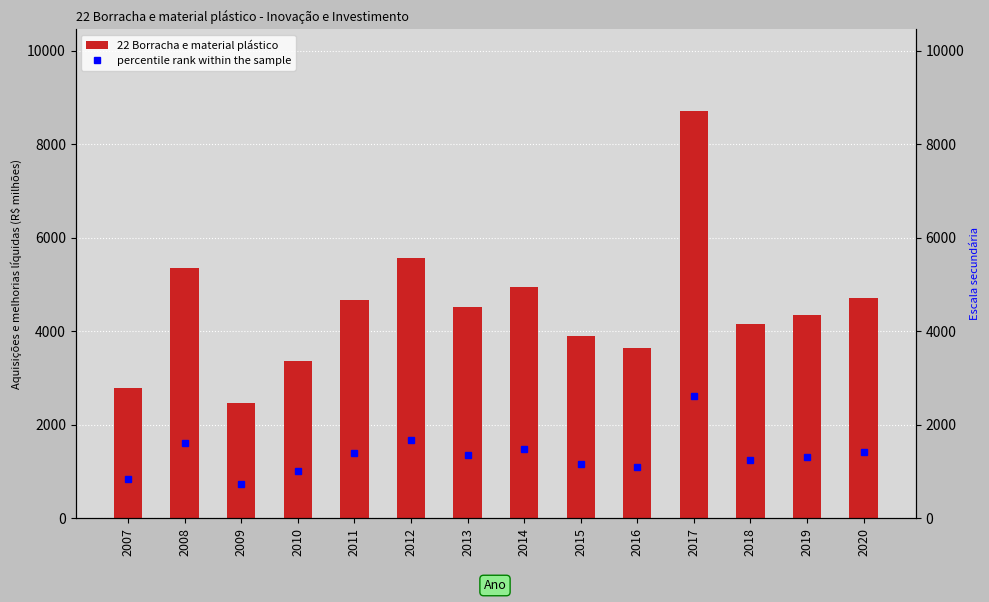

Reading left to right, extract all data points from this chart.

2007=2787.6	2008=5349.4	2009=2466.7	2010=3372.6	2011=4676.3	2012=5555.6	2013=4526.5	2014=4951.2	2015=3901.7	2016=3631.2	2017=8713.9	2018=4157.2	2019=4344.2	2020=4707.9